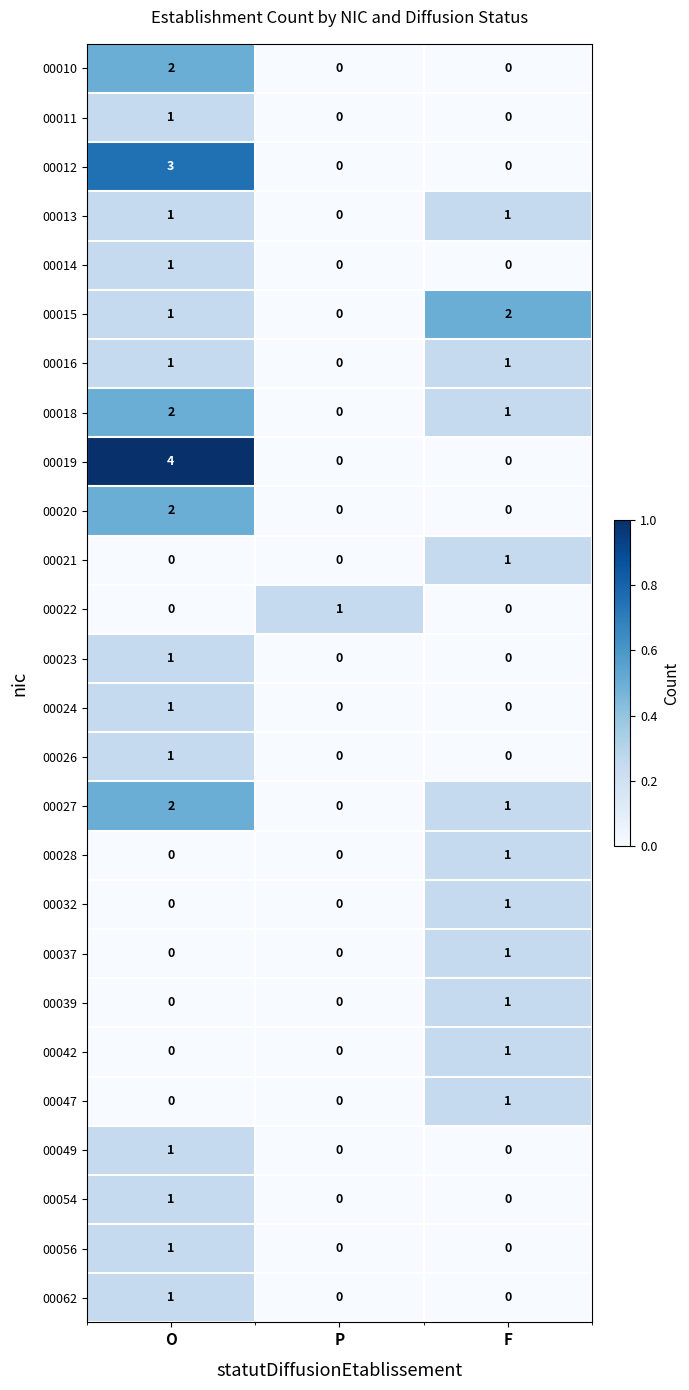

Which series has the widest spread of values?

00019